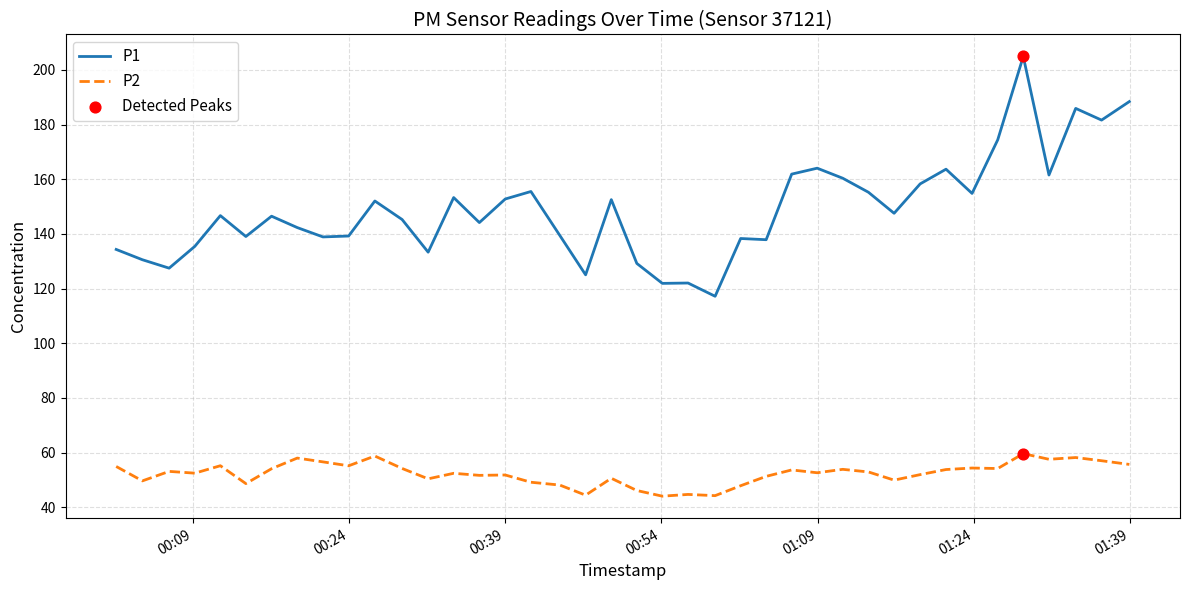

At how many categories does at least one series exceed 50?

40